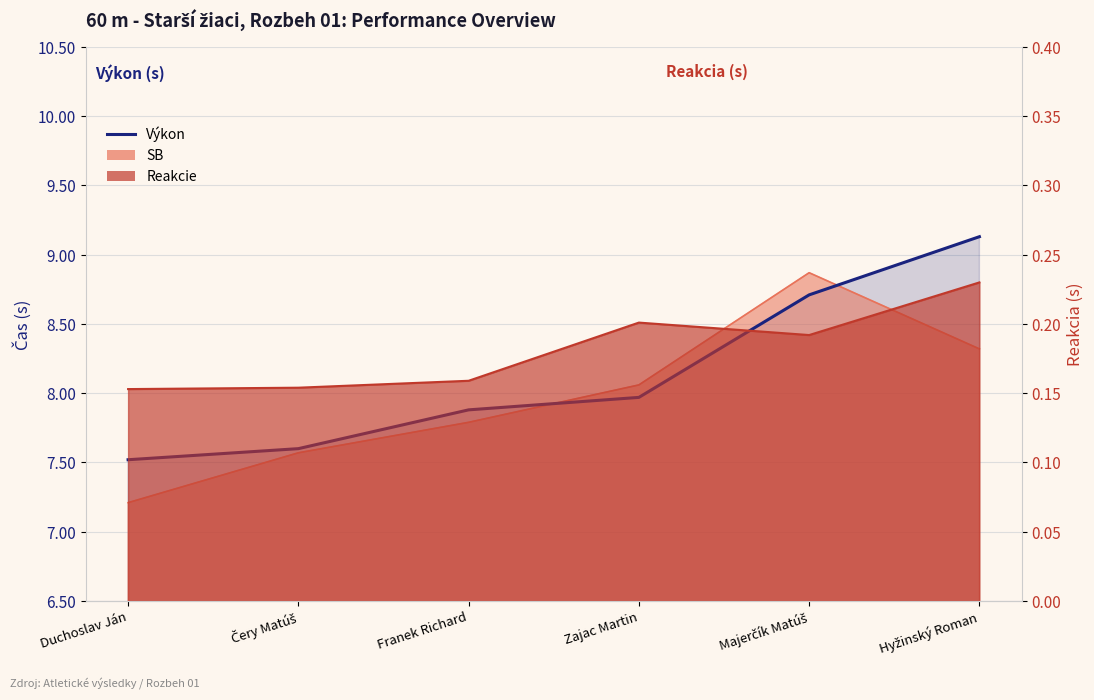

Which label corresponds to the largest value in the chart?

Hyžinský Roman